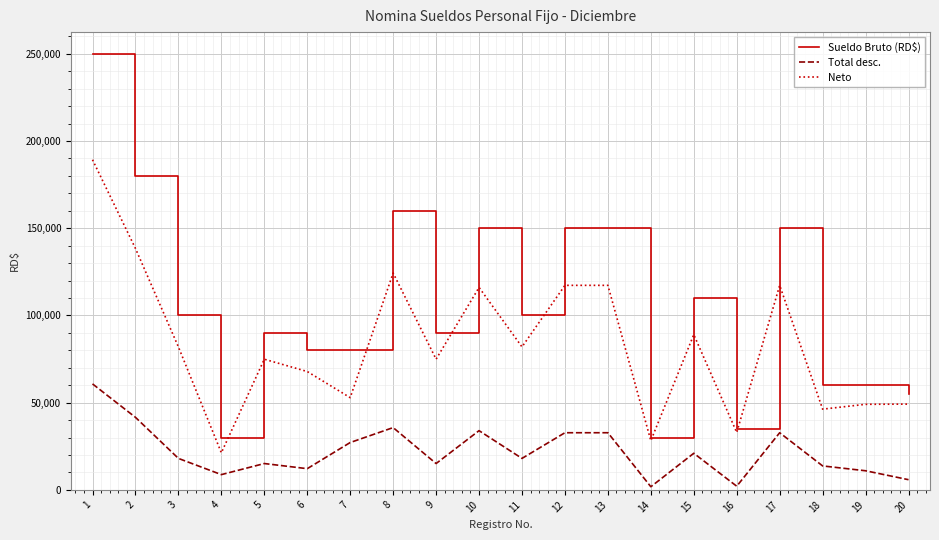

At which category is the sum across all series the highest?

1